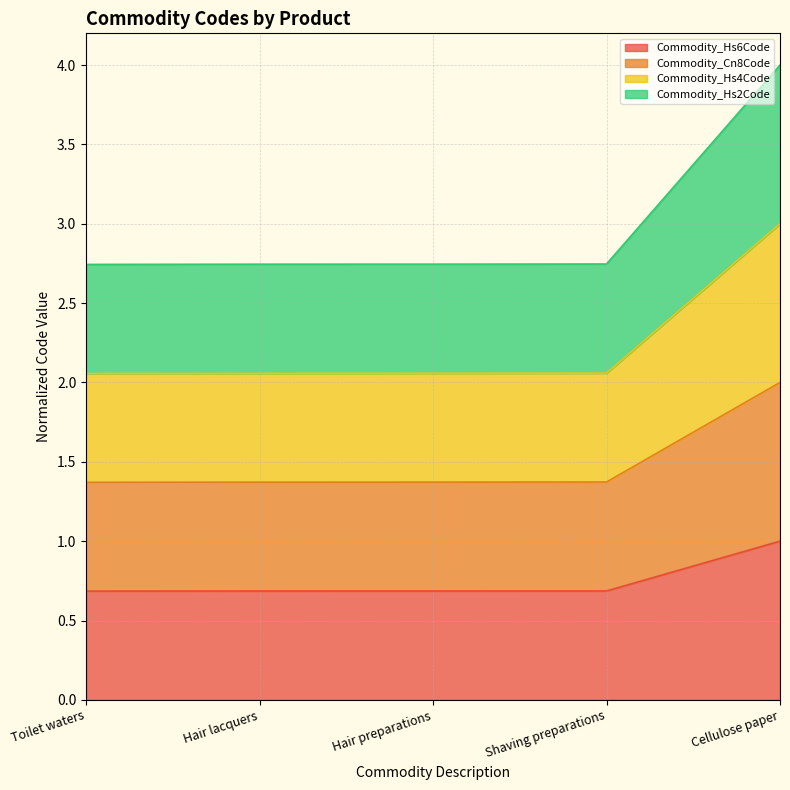

At which label is Commodity_Hs6Code closest to 0?

Toilet waters